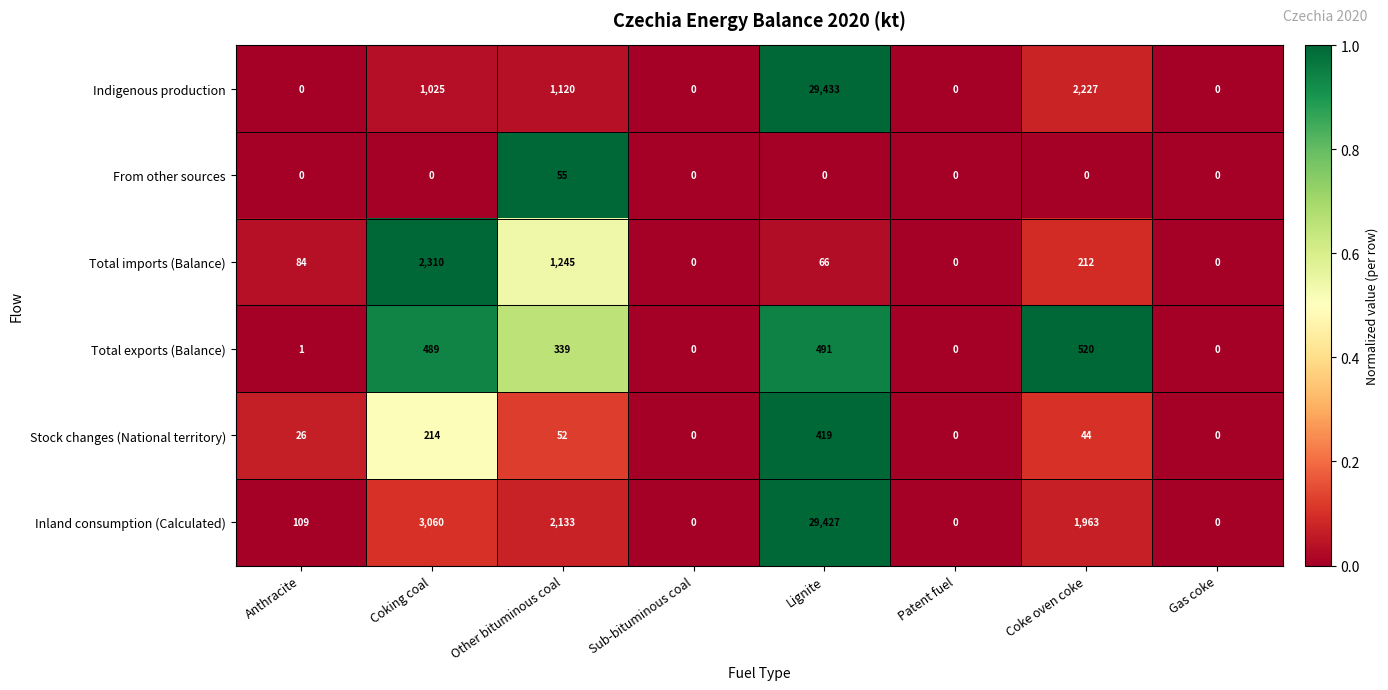

Which category has the highest value in the Total exports (Balance) series?

Coke oven coke